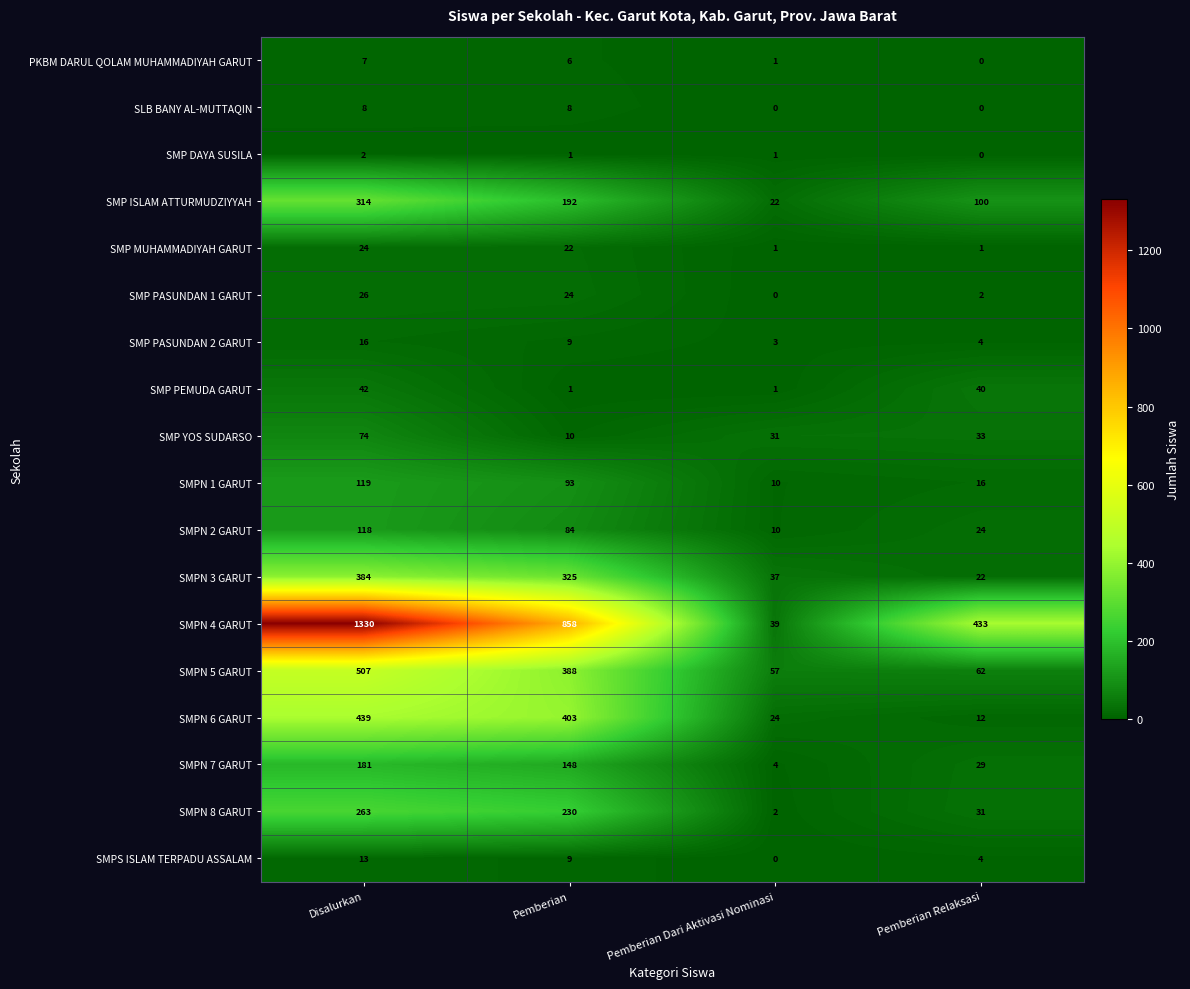

At Disalurkan, list the series in order from largest to smallest.

SMPN 4 GARUT, SMPN 5 GARUT, SMPN 6 GARUT, SMPN 3 GARUT, SMP ISLAM ATTURMUDZIYYAH, SMPN 8 GARUT, SMPN 7 GARUT, SMPN 1 GARUT, SMPN 2 GARUT, SMP YOS SUDARSO, SMP PEMUDA GARUT, SMP PASUNDAN 1 GARUT, SMP MUHAMMADIYAH GARUT, SMP PASUNDAN 2 GARUT, SMPS ISLAM TERPADU ASSALAM, SLB BANY AL-MUTTAQIN, PKBM DARUL QOLAM MUHAMMADIYAH GARUT, SMP DAYA SUSILA